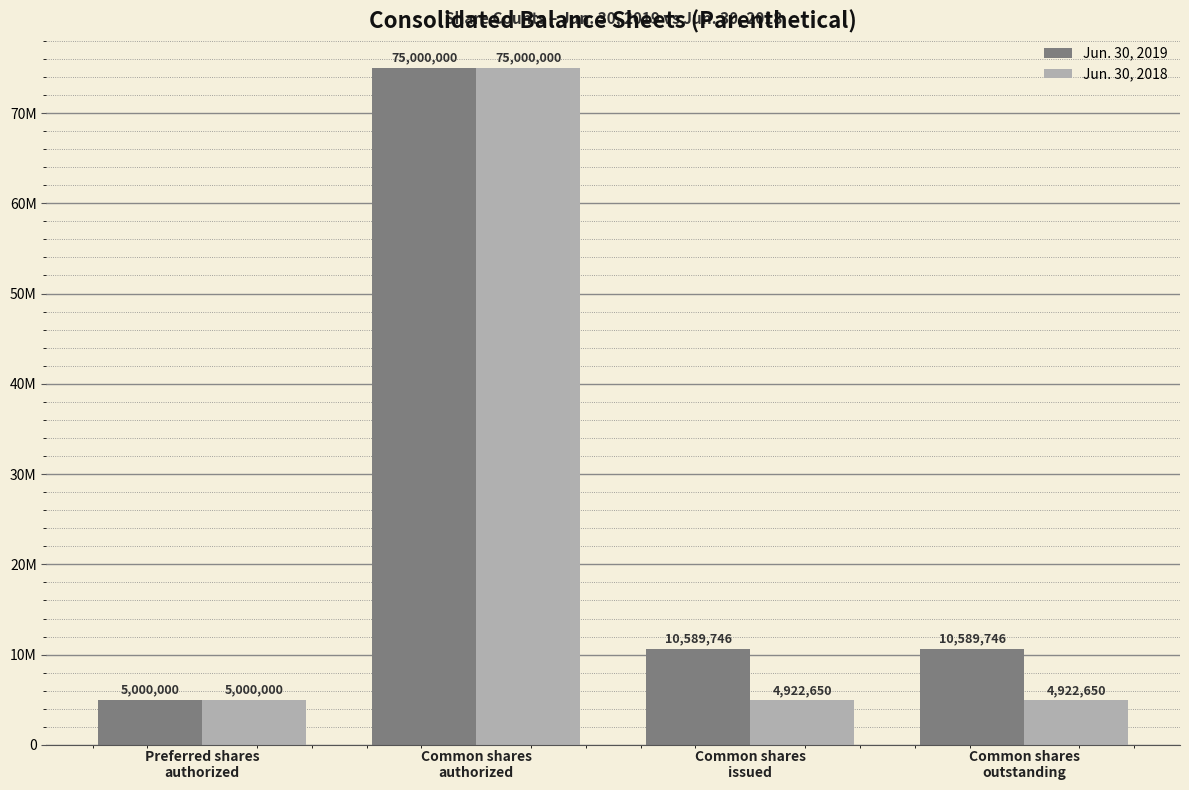

What are all the series names shown in the legend?

Jun. 30, 2019, Jun. 30, 2018